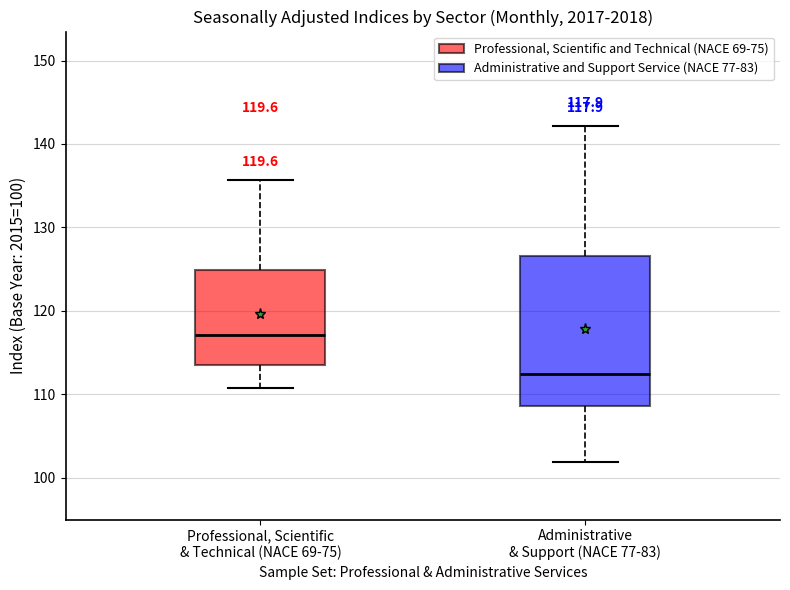

Which box has the highest median line?

Professional, Scientific & Technical (NACE 69-75)